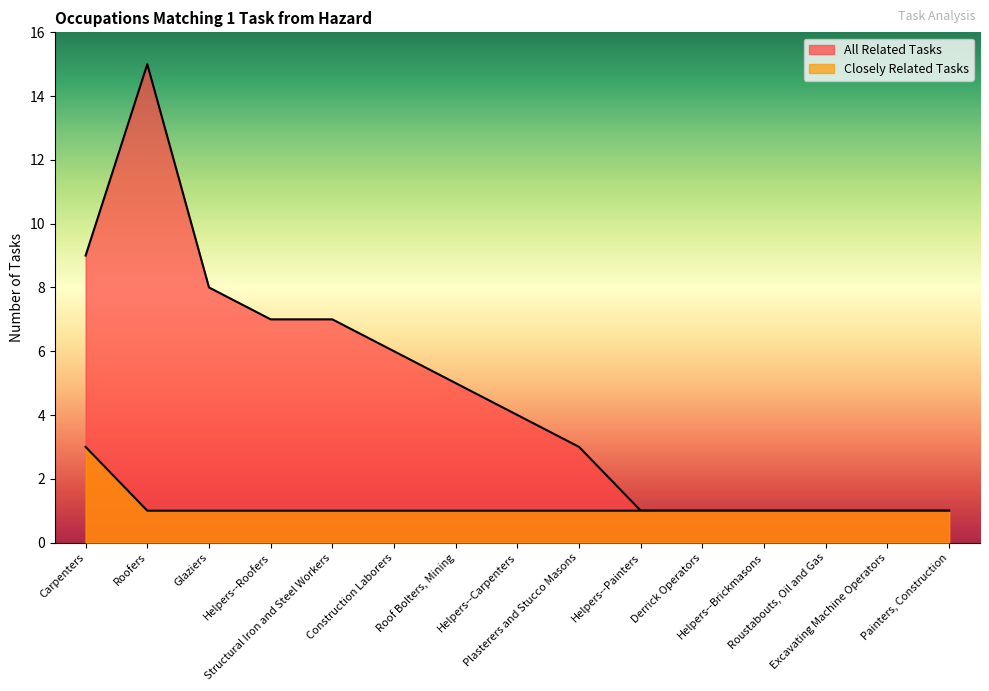

Is it true that All Related Tasks equals 2 at Helpers--Brickmasons?

False